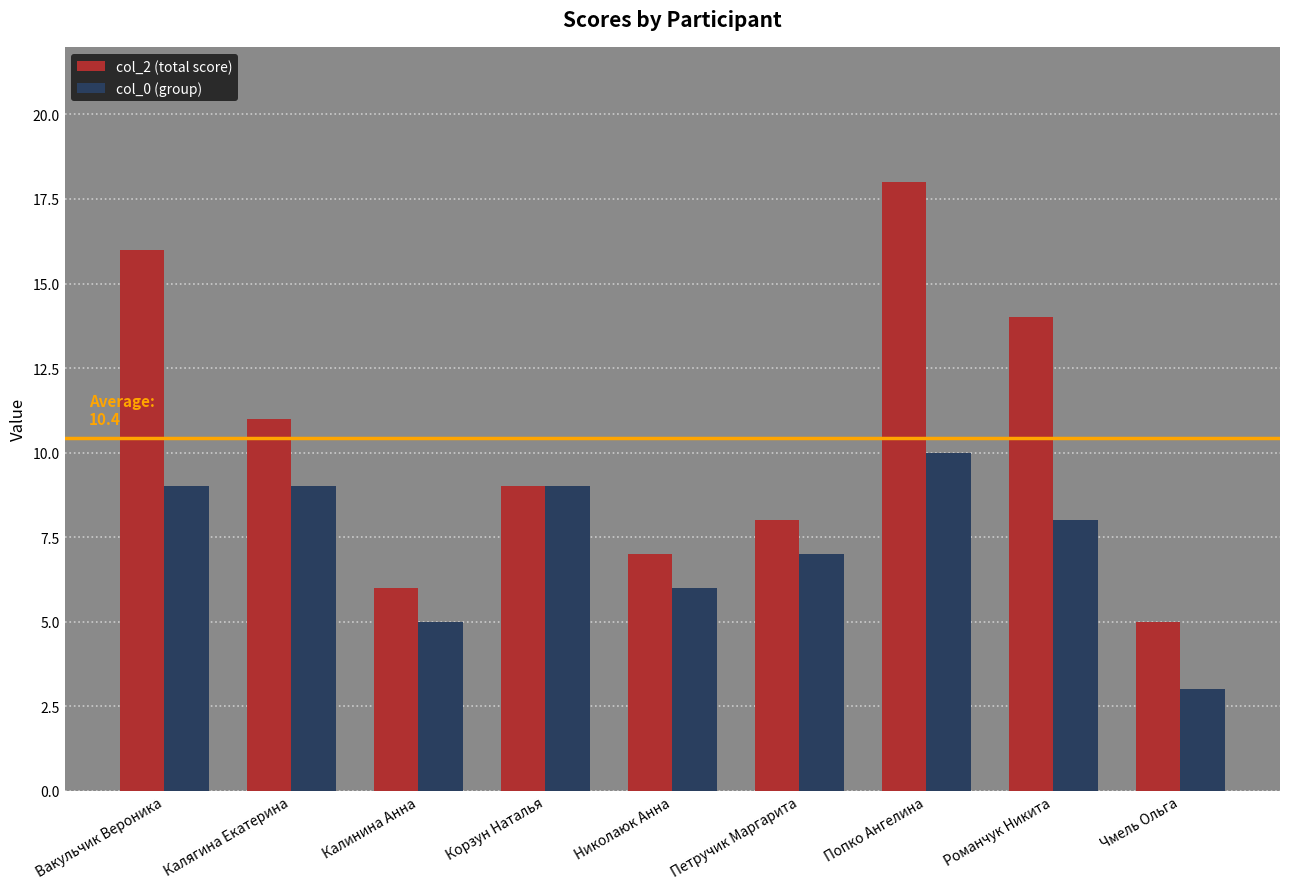

What is the value of the col_2 (total score) bar at the 8th from the left?

14